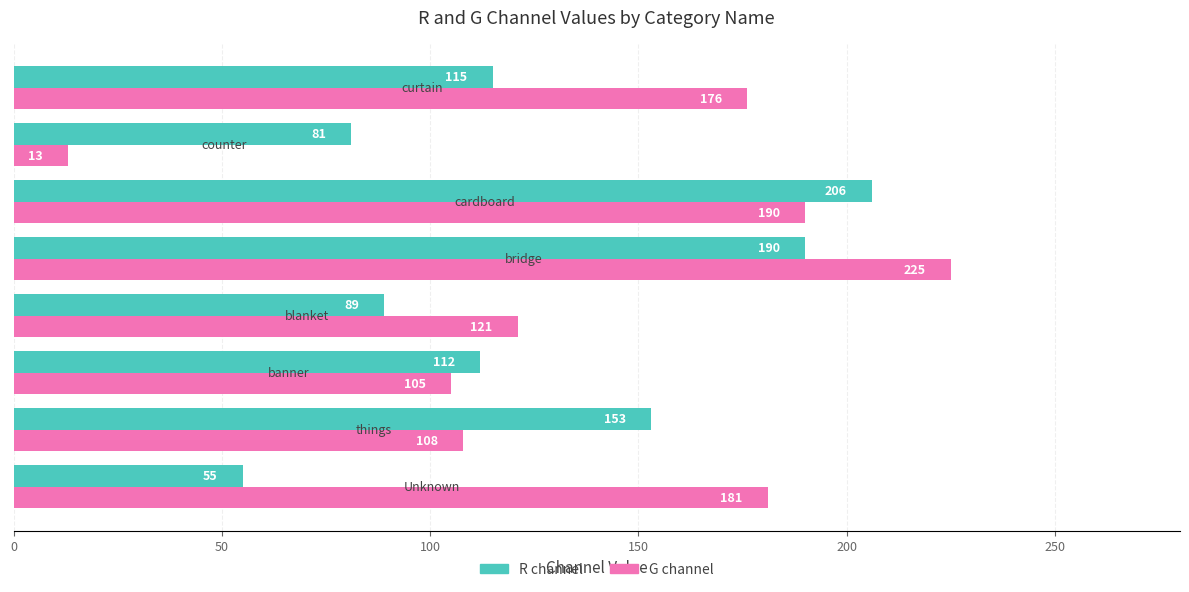

What is the sum of all G channel values?

1119